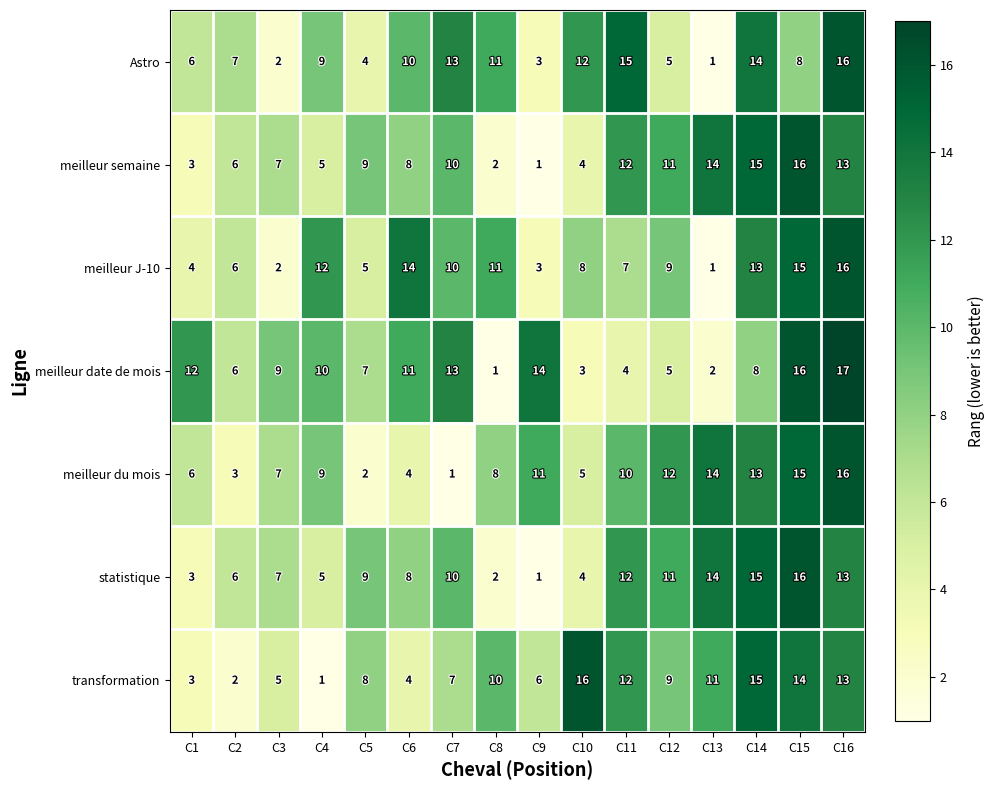

How many series are shown in this chart?

7